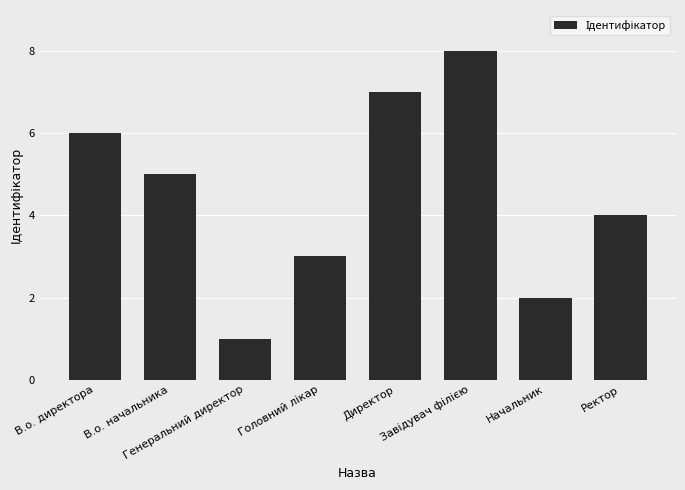

What is the difference between the maximum and second lowest values?

6